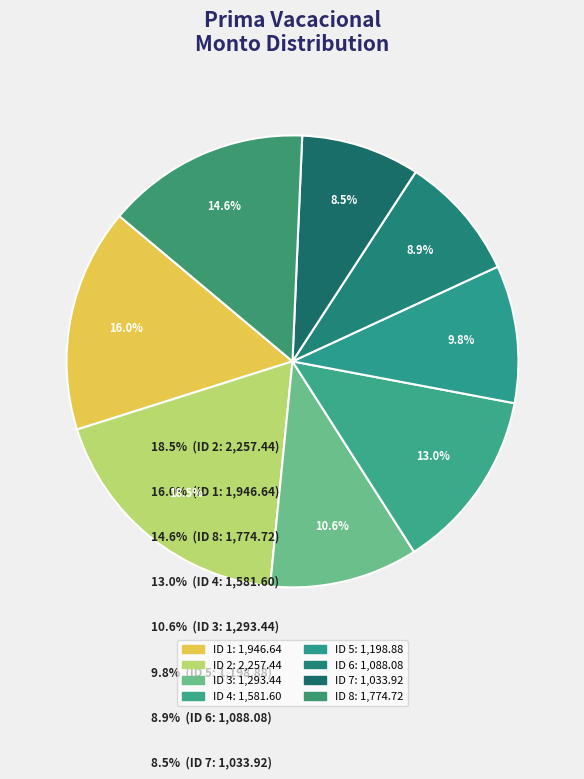

Which slice is the largest?

ID 2